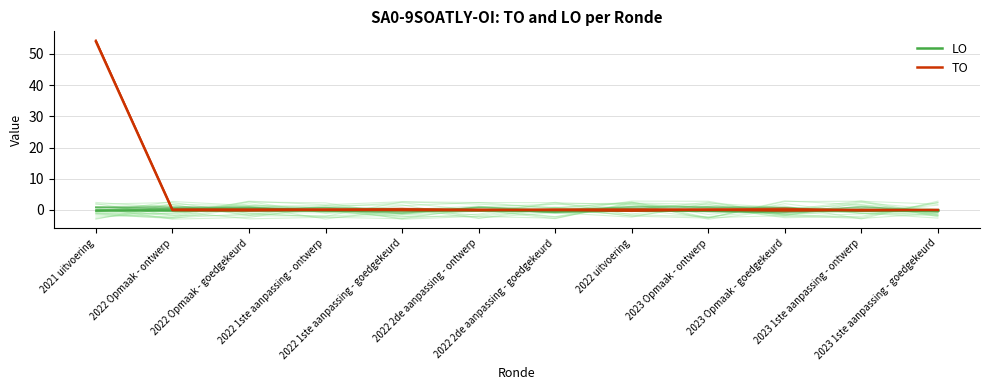

List the labels in order of LO value, smallest first.

2021 uitvoering, 2022 Opmaak - ontwerp, 2022 Opmaak - goedgekeurd, 2022 1ste aanpassing - ontwerp, 2022 1ste aanpassing - goedgekeurd, 2022 2de aanpassing - ontwerp, 2022 2de aanpassing - goedgekeurd, 2022 uitvoering, 2023 Opmaak - ontwerp, 2023 Opmaak - goedgekeurd, 2023 1ste aanpassing - ontwerp, 2023 1ste aanpassing - goedgekeurd